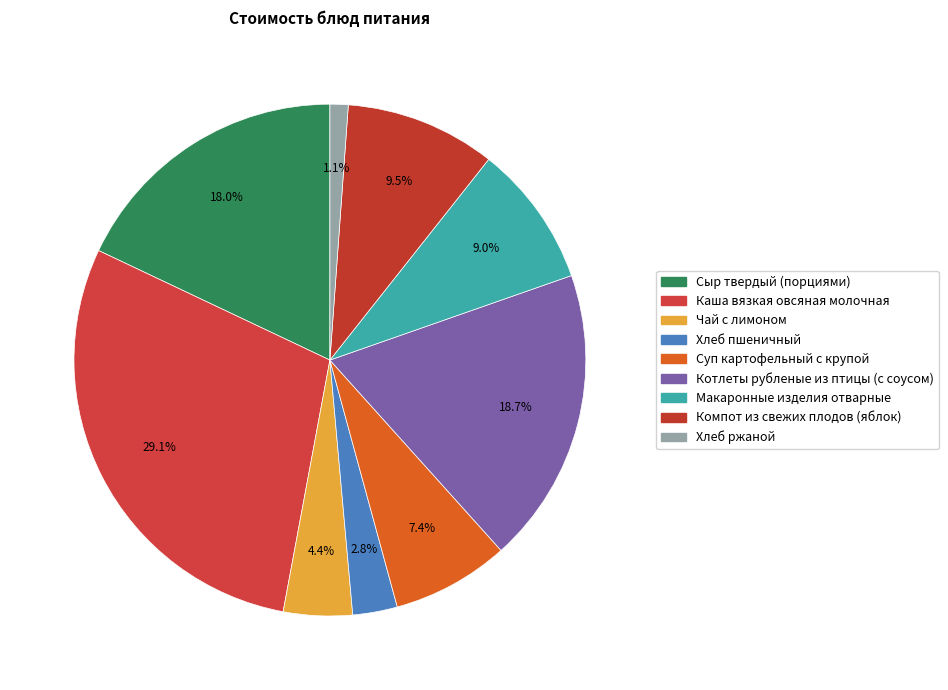

Does Каша вязкая овсяная молочная account for over 50% of the chart?

No